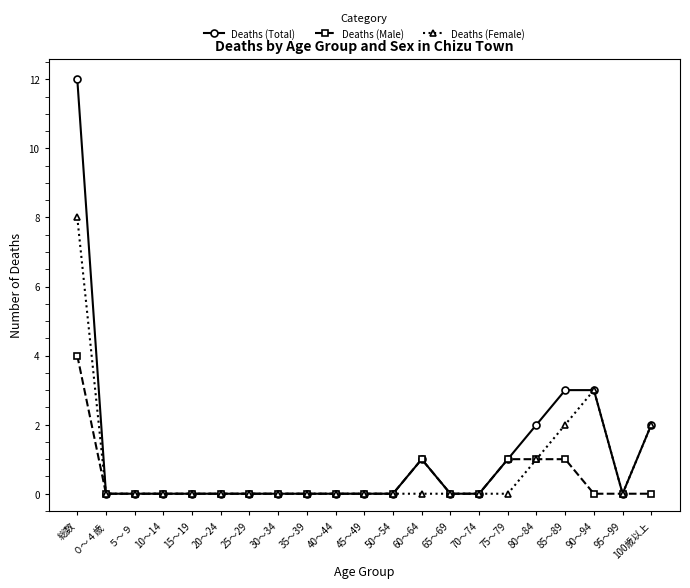

What is the difference between the highest and lowest values at 80～84?

1